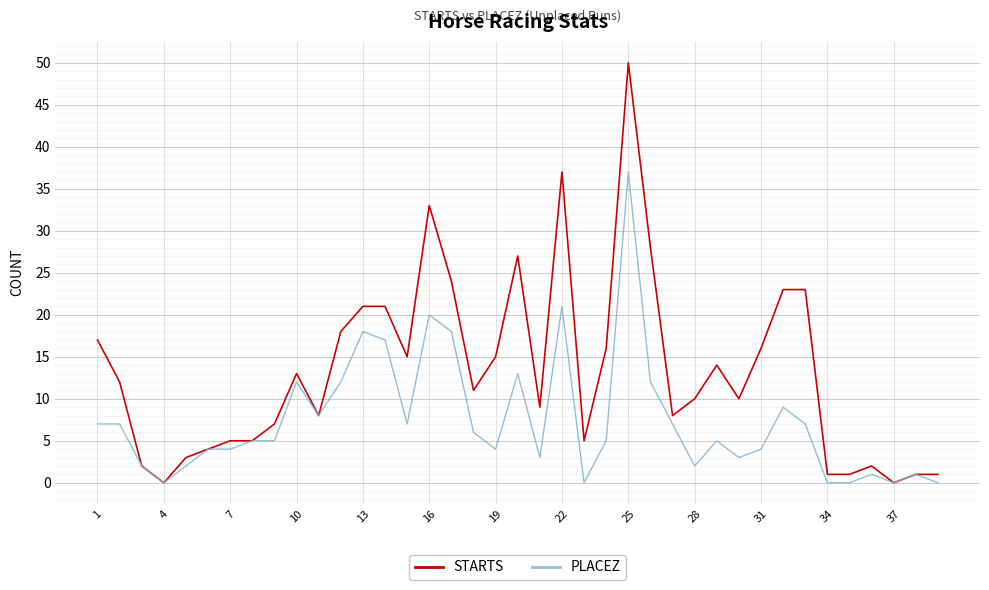

What is the difference between the second highest and second lowest values in the PLACEZ series?

21